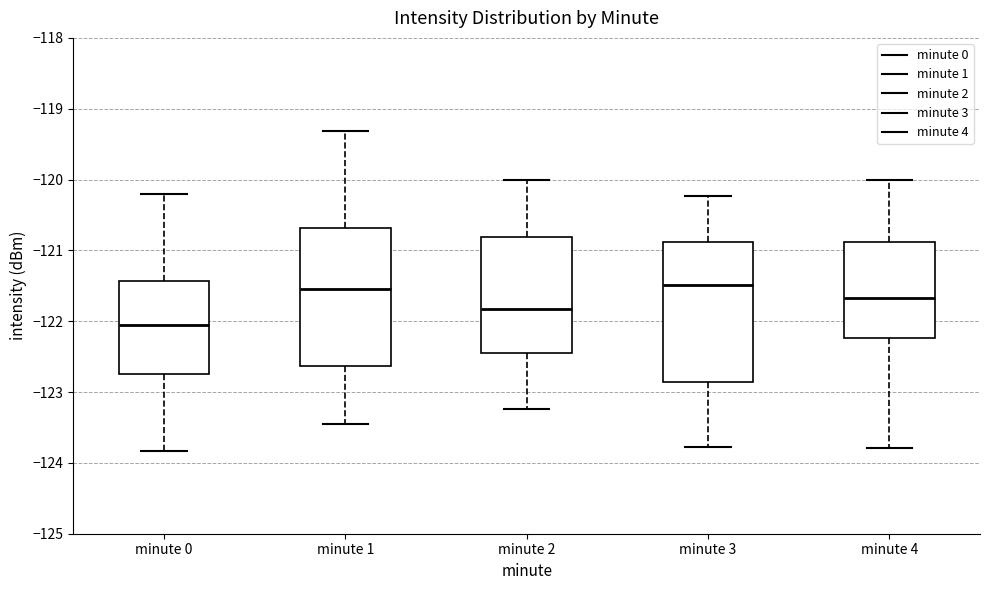

Reading left to right, transcribe this box plot: for each box, give where its median line is, the range the box spans, and where its two whiskers end, as read against the y-axis. The values are not printed on the chart, so give them approximately, as read against the axis.

minute 0: median -122.1, box -122.8 to -121.4, whiskers -123.8 to -120.2
minute 1: median -121.5, box -122.6 to -120.7, whiskers -123.4 to -119.3
minute 2: median -121.8, box -122.4 to -120.8, whiskers -123.2 to -120.0
minute 3: median -121.5, box -122.9 to -120.9, whiskers -123.8 to -120.2
minute 4: median -121.7, box -122.2 to -120.9, whiskers -123.8 to -120.0